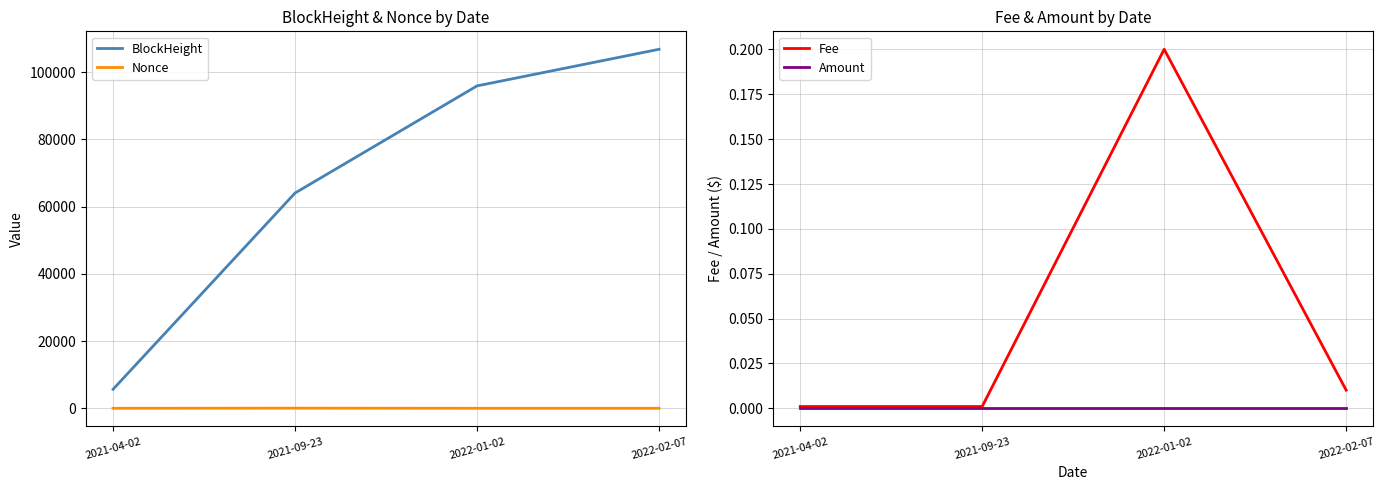

Reading left to right, transcribe all the data shown in this chart.

BlockHeight: 5657.0	64067.0	95946.0	106835.0
Nonce: 0.0	44.0	0.0	1.0
Fee: 0.0	0.0	0.2	0.0
Amount: 0.0	0.0	0.0	0.0